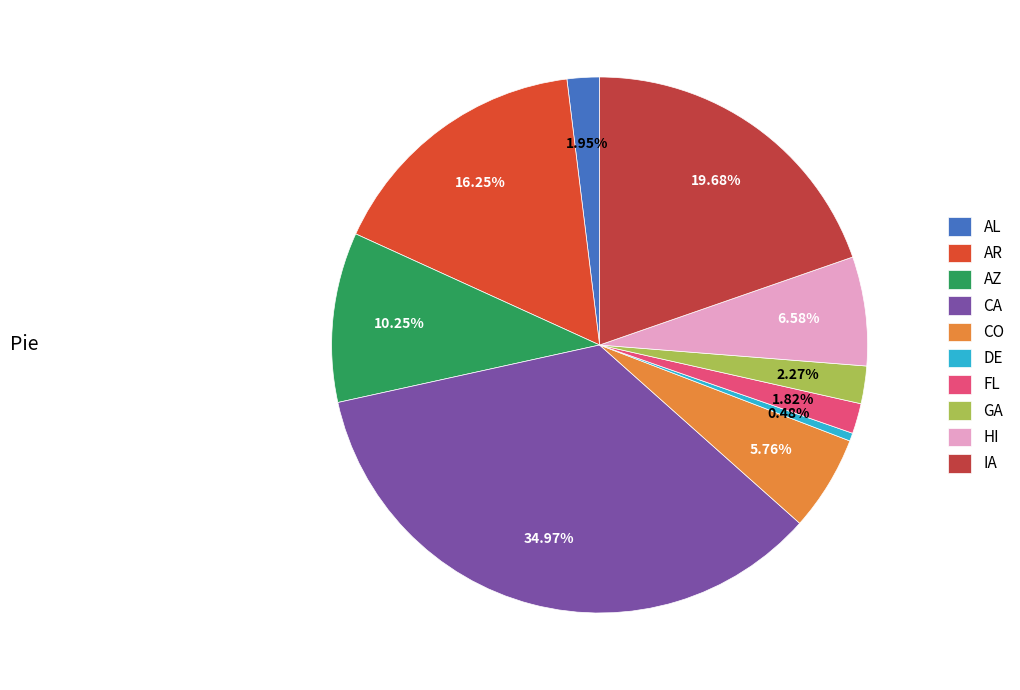

True or false: DE accounts for 0% of the total.

True